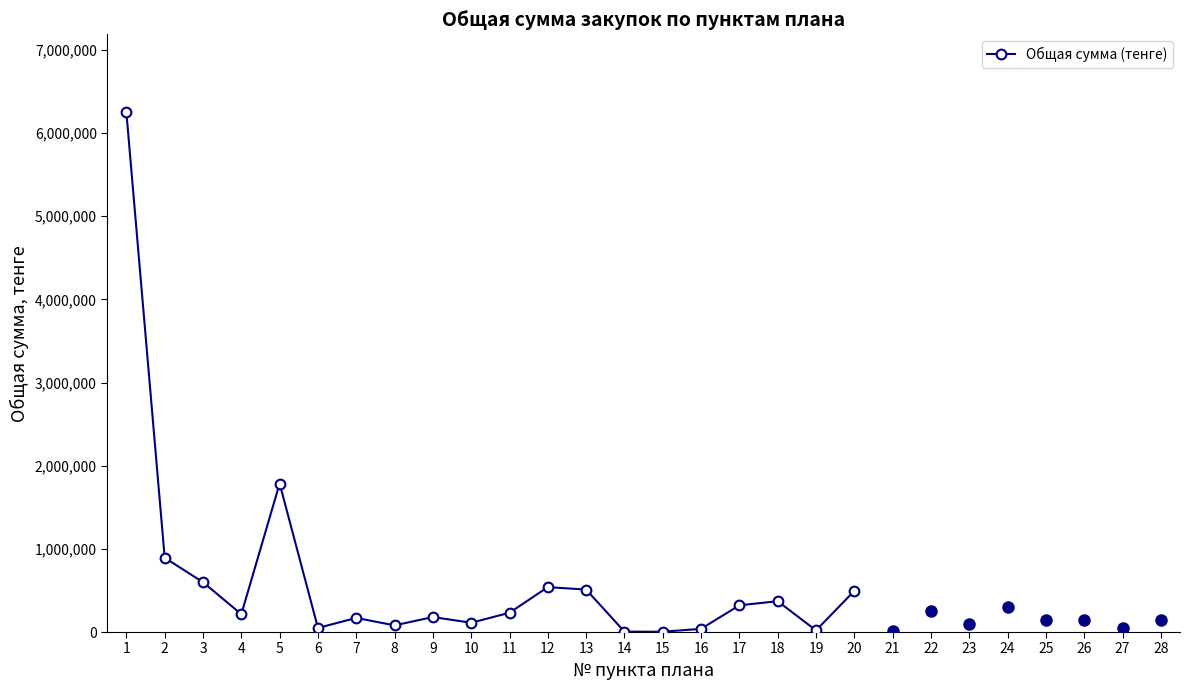

Reading left to right, extract all data points from this chart.

6250000.0	892857.2	599107.2	214285.7	1785714.3	49107.1	169642.9	80000.0	180000.0	111600.0	231600.0	540000.0	510582.9	4508.8	3732.0	38571.4	321428.6	370535.7	19662.5	494642.9